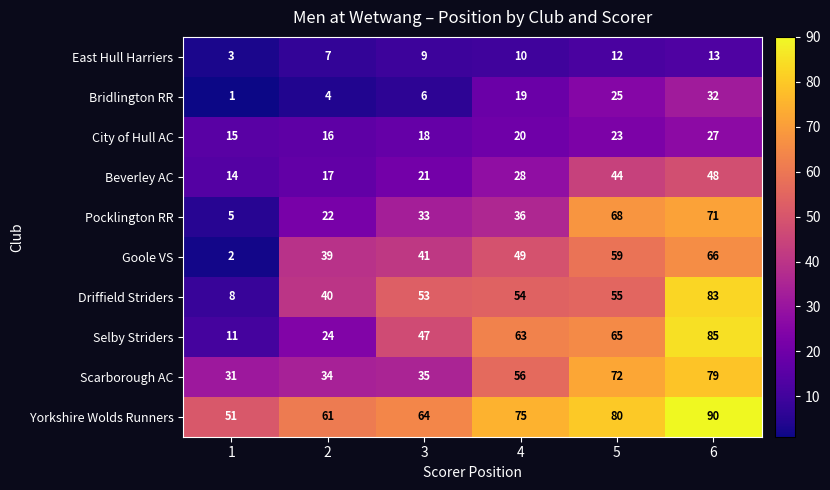

What is the sum of all Driffield Striders values?

293